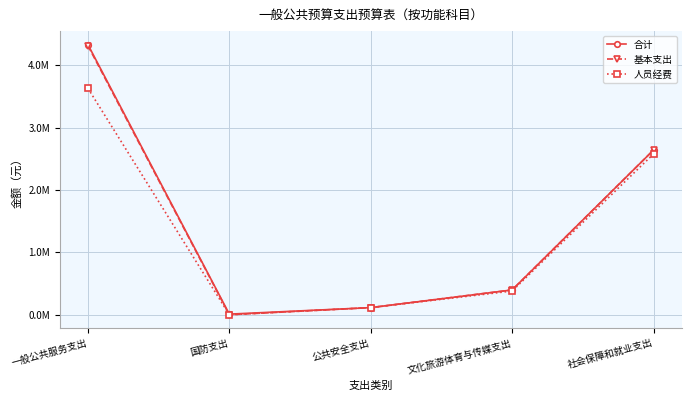

What is the label of the 1st point from the left?

一般公共服务支出